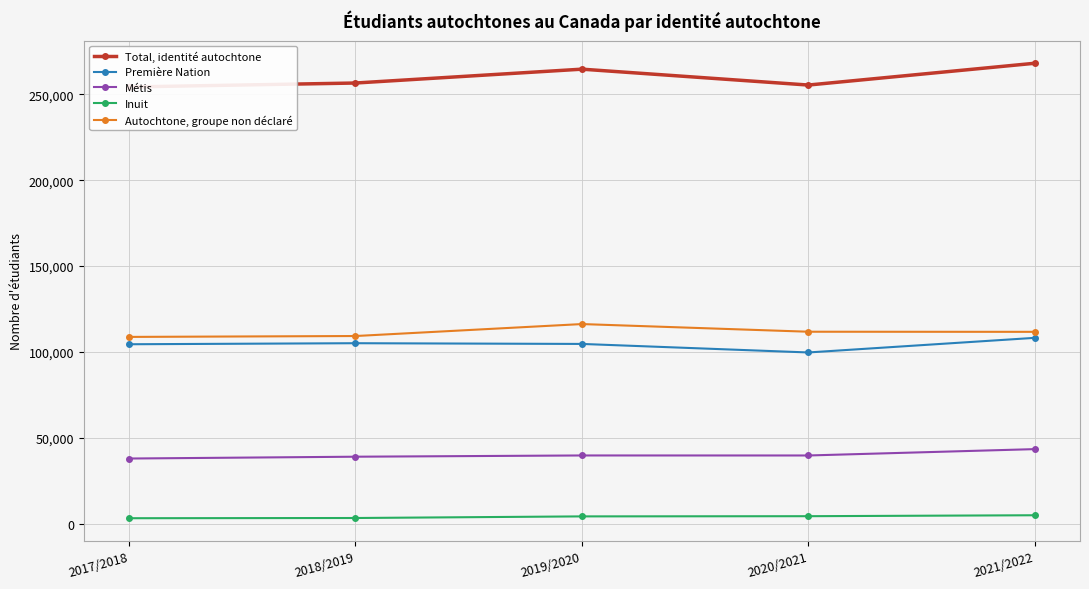

At which category does Métis reach its first local valley?

2020/2021